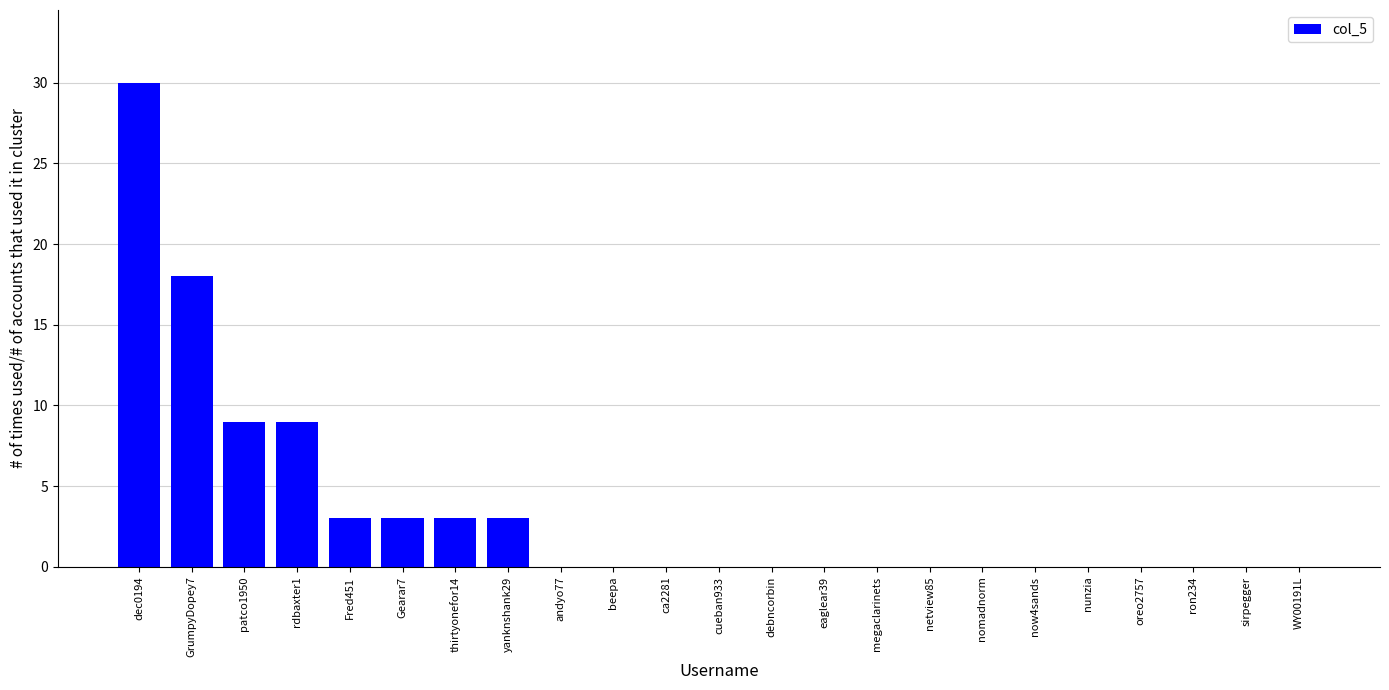

Is it true that the value at cueban933 is 0?

True